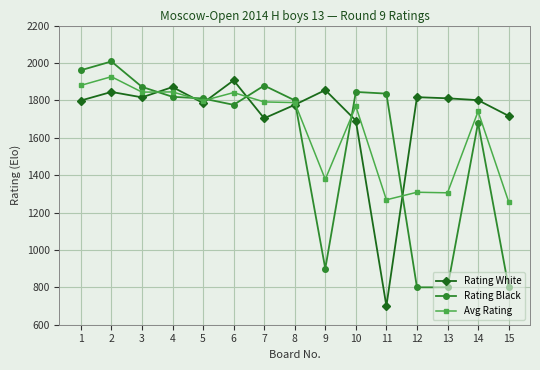

Is it true that Rating Black equals 2430.5 at 4?

False